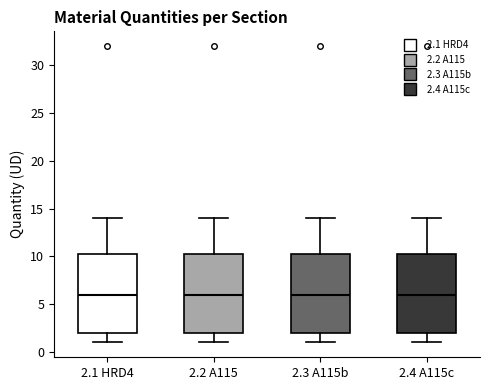

Where is the lower edge of the box for 2.4 A115c on the y-axis? The values are not printed on the chart, so give them approximately, as read against the axis.

2.0